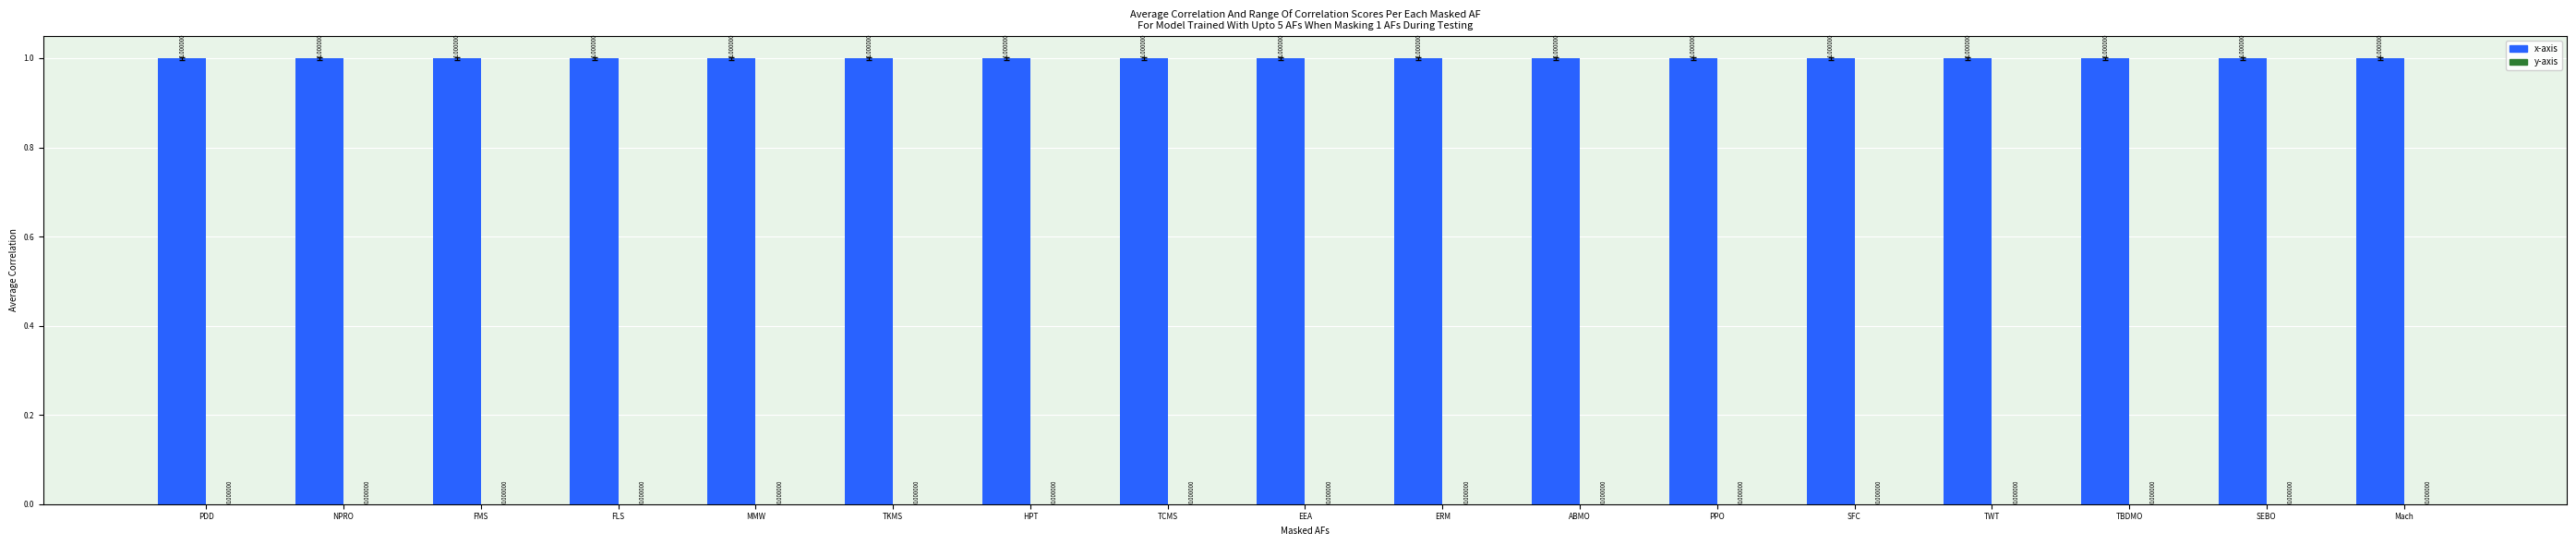

The value of x-axis at FLS is 0. True or false?

False